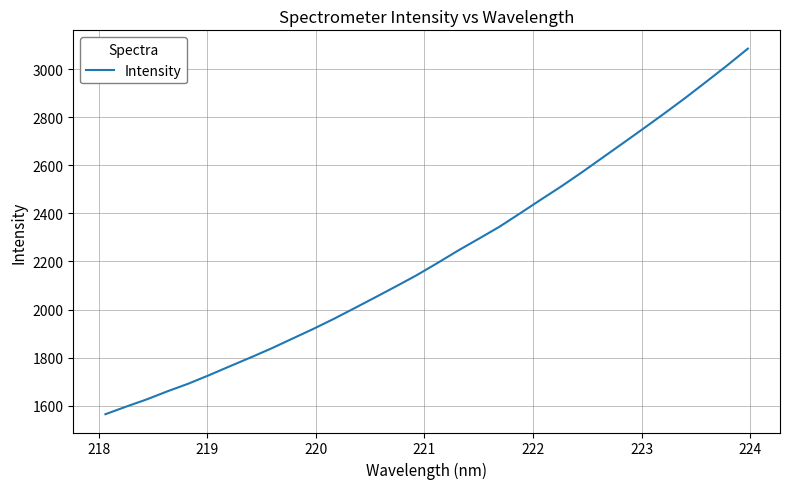

What is the minimum value shown in the chart?

1564.0